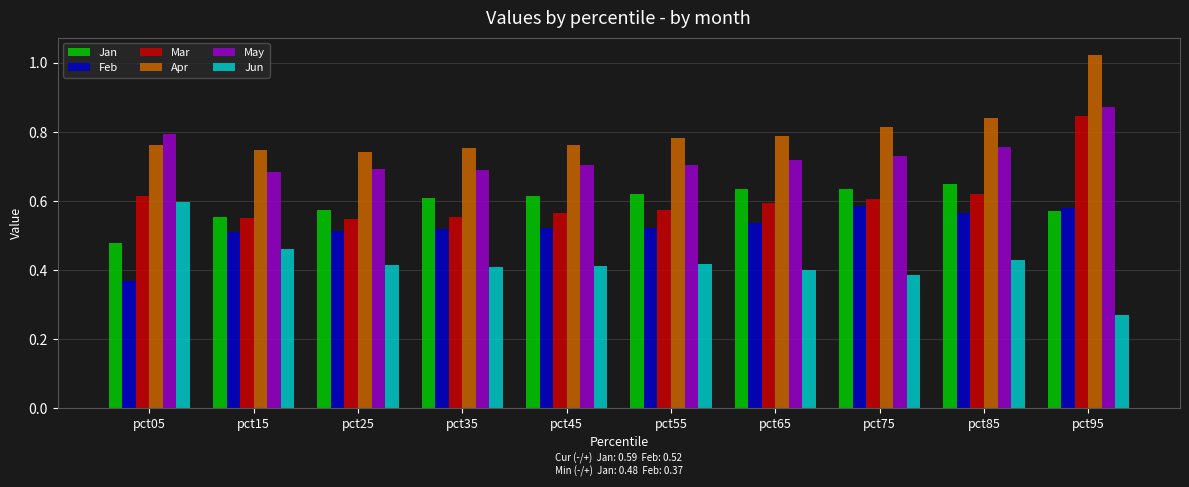

At which label does Jun reach its minimum?

pct95